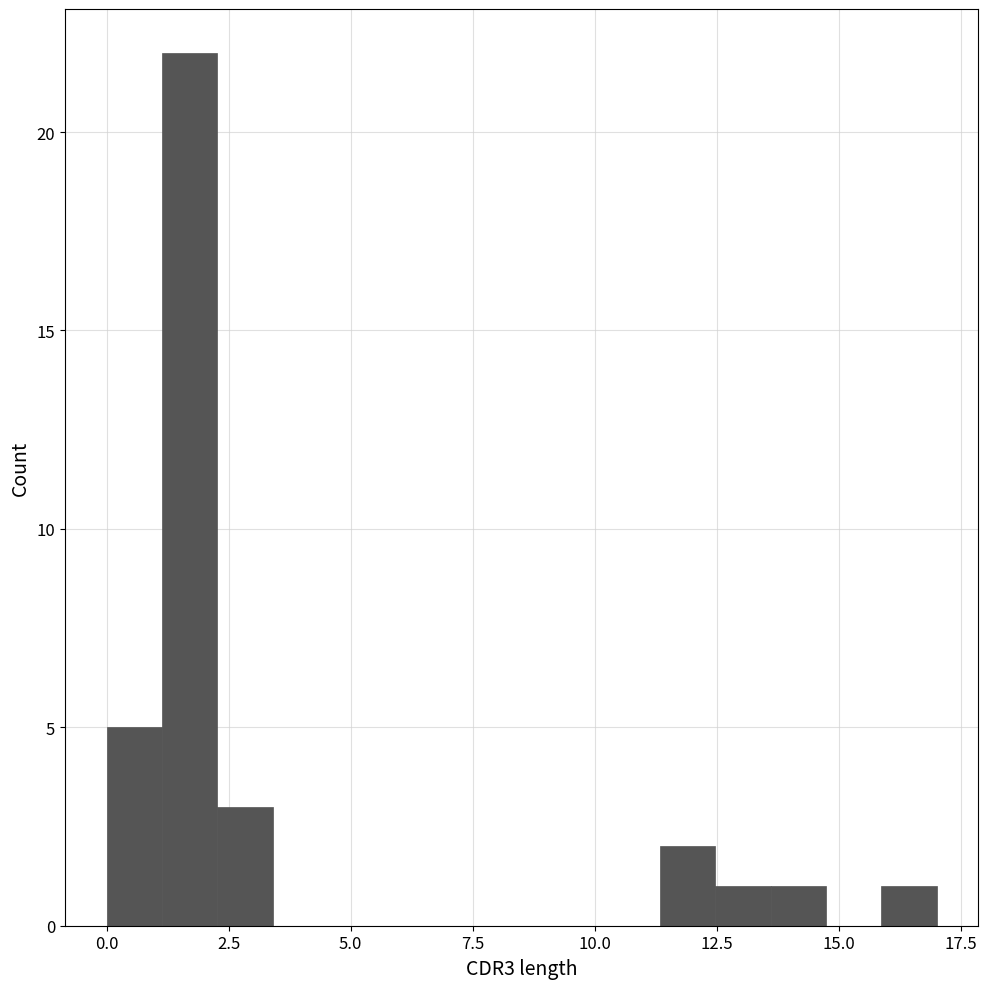

Around what value on the x-axis is the tallest bar? Give the approximate position of its centre, as read against the axis.

1.5